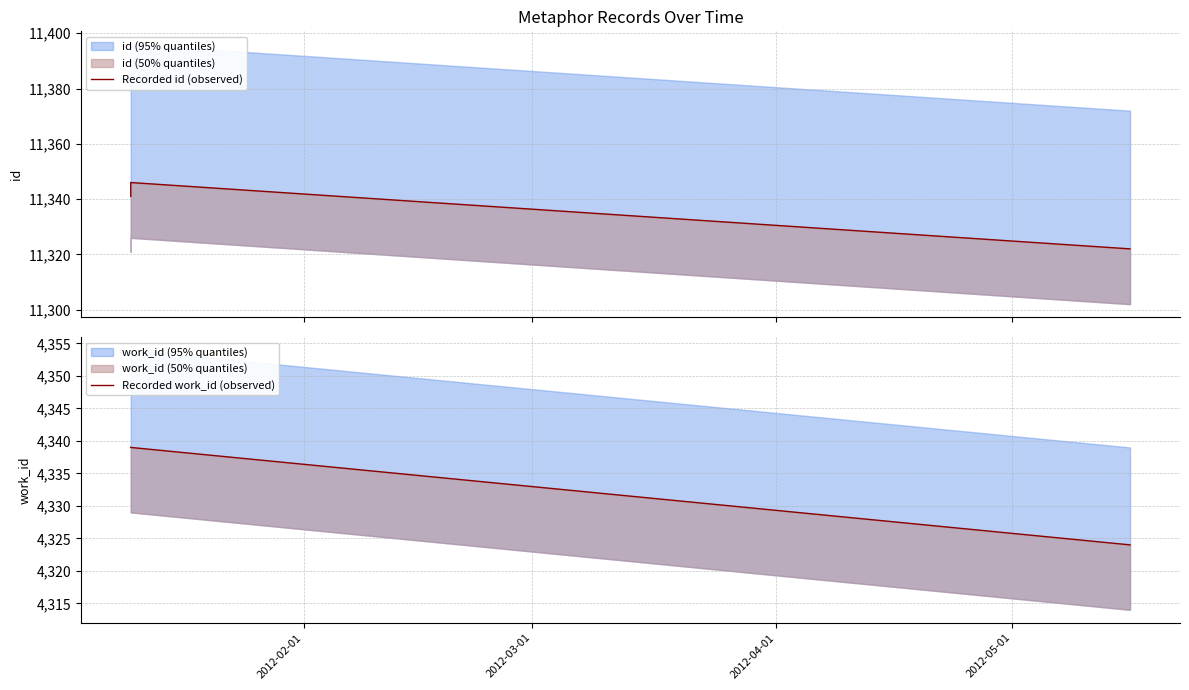

Does the chart have visible grid lines?

Yes